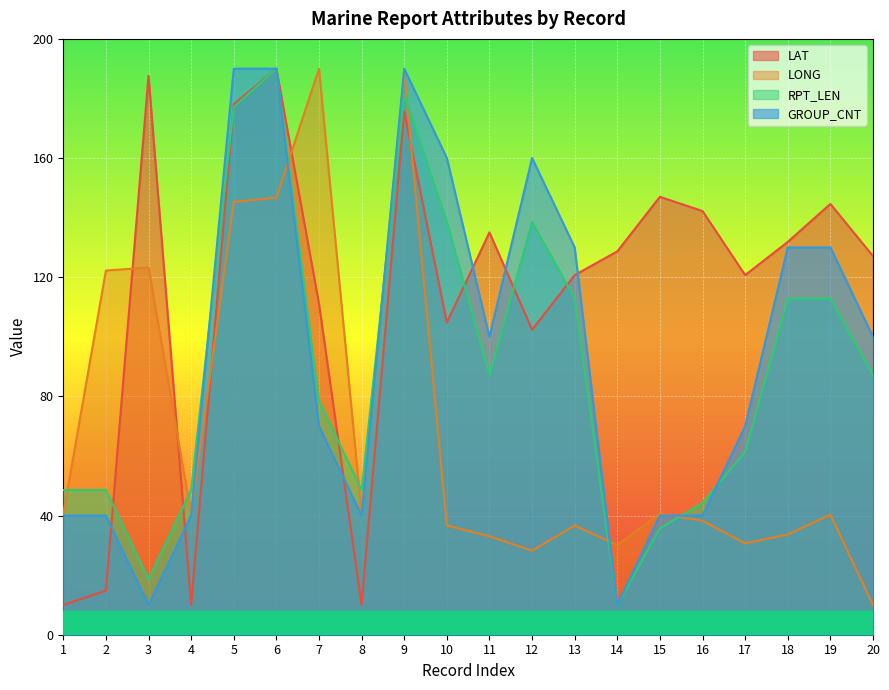

Between 5 and 6, which is larger?

6